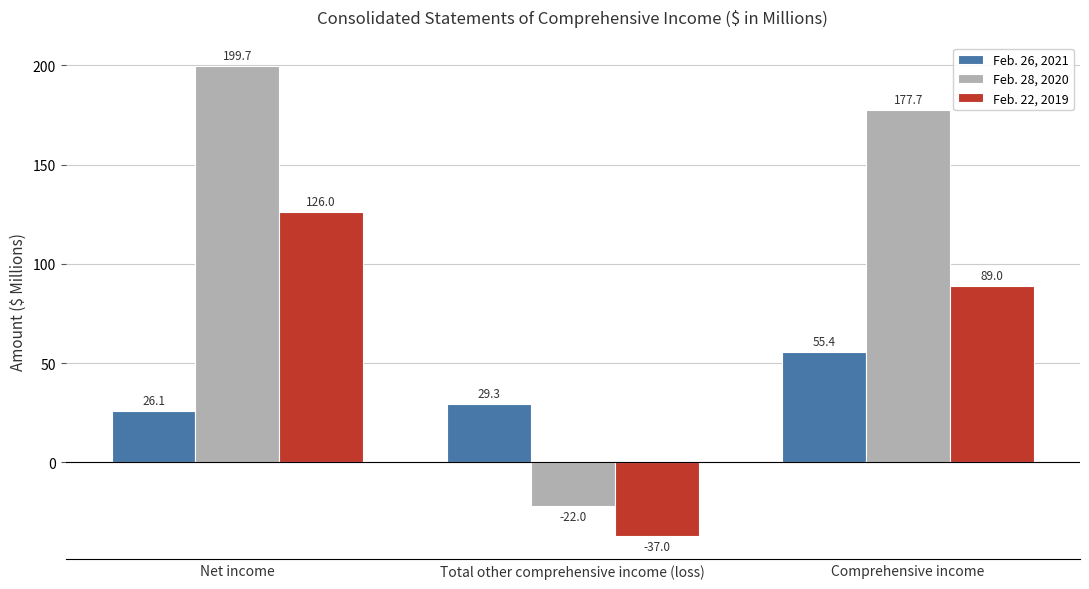

Count the Feb. 22, 2019 values in the range -37 to 126.

3